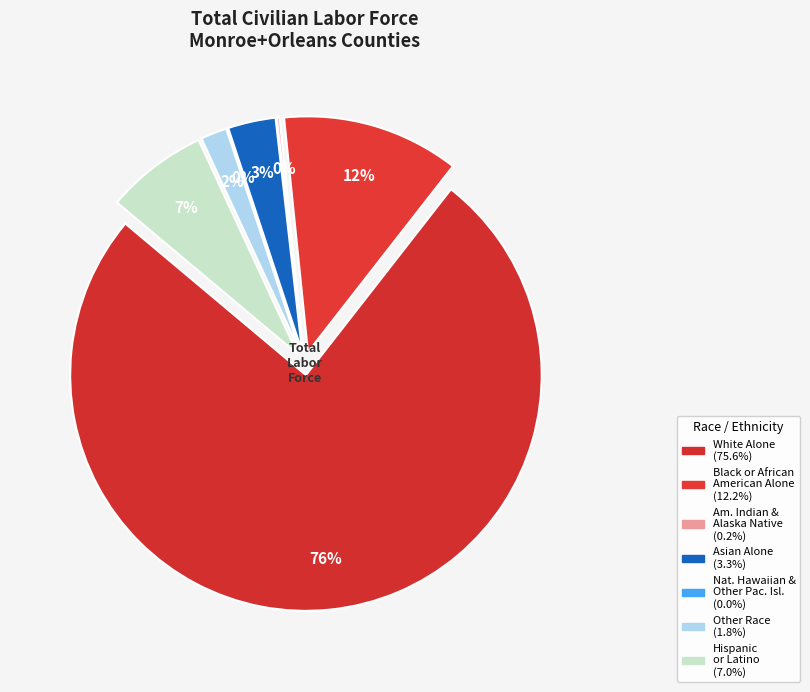

Which slice is the smallest?

Native Hawaiian and Other Pacific Islander Alone